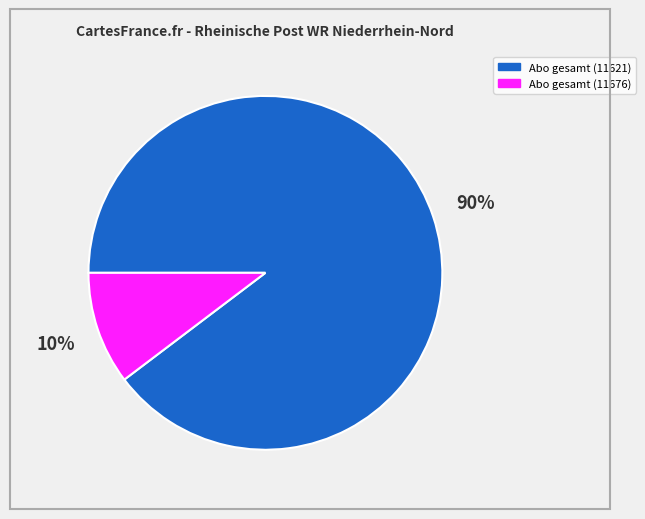

Is the sum of Abo gesamt (11621) and Abo gesamt (11676) greater than half?

Yes